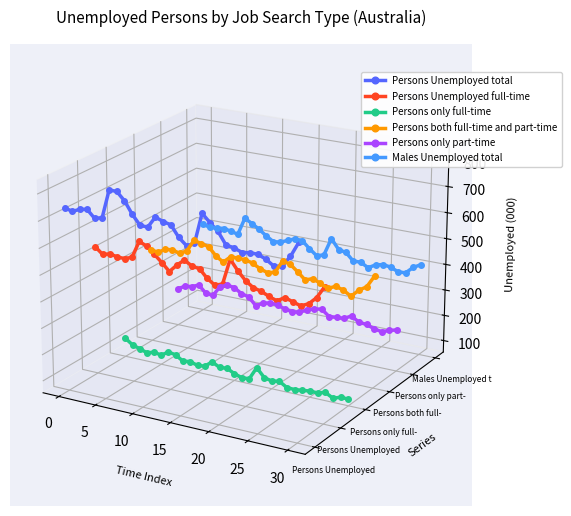

Where is the first local minimum for Persons only full-time?

10